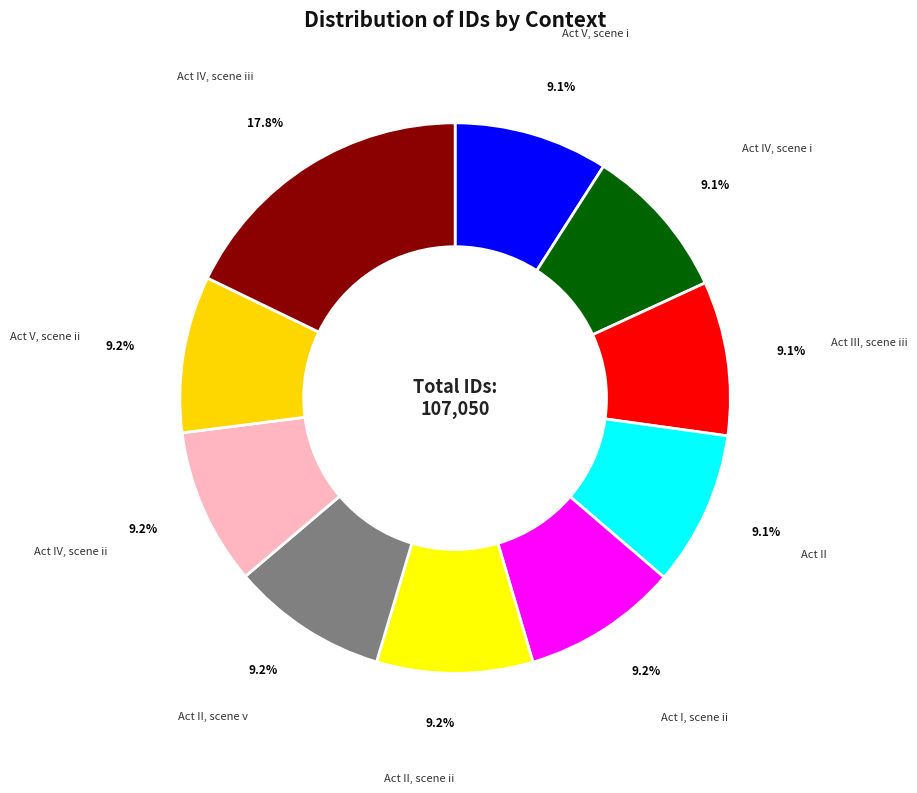

Rank the categories by value from lowest to highest.

Act V, scene i, Act IV, scene i, Act III, scene iii, Act II, Act I, scene ii, Act II, scene ii, Act II, scene v, Act IV, scene ii, Act V, scene ii, Act IV, scene iii